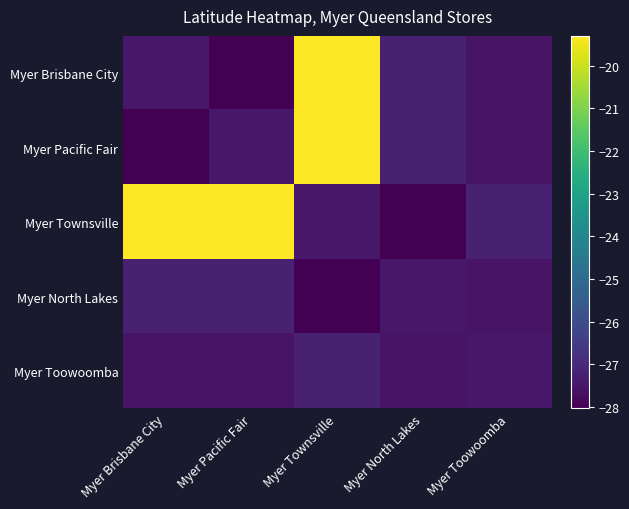

At how many categories does at least one series exceed -27?

3